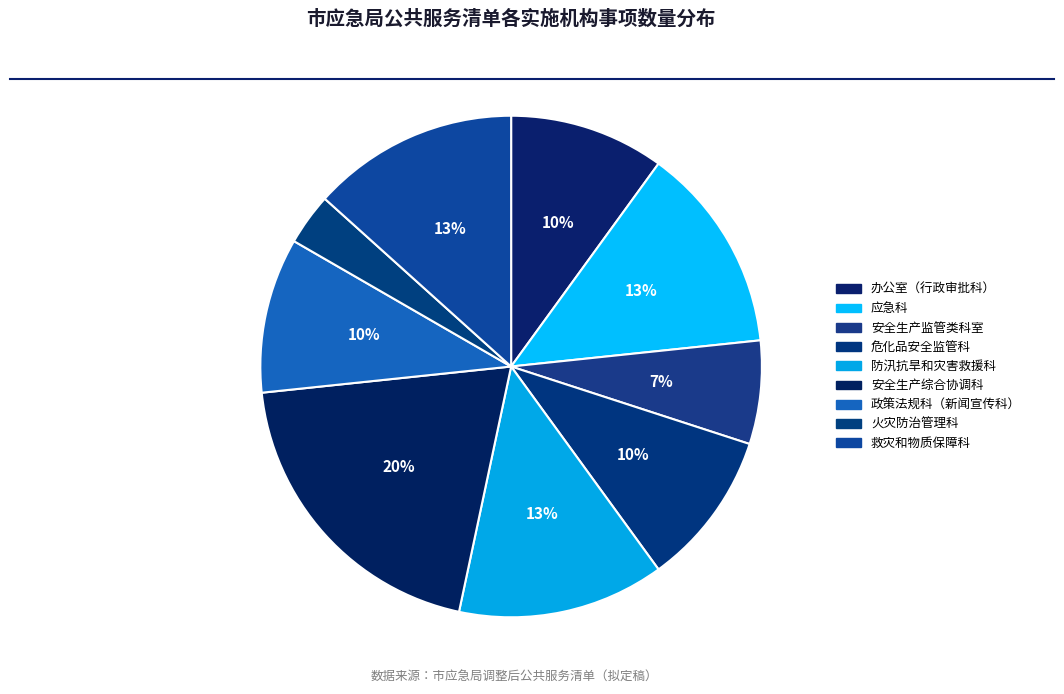

Count the number of slices in the pie.

9